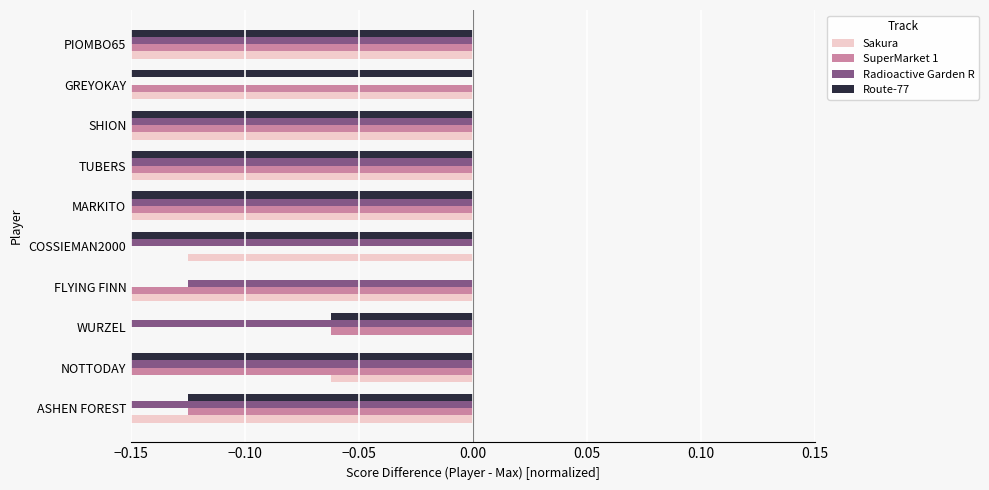

The SuperMarket 1 series shows -0.1 at NOTTODAY. True or false?

False